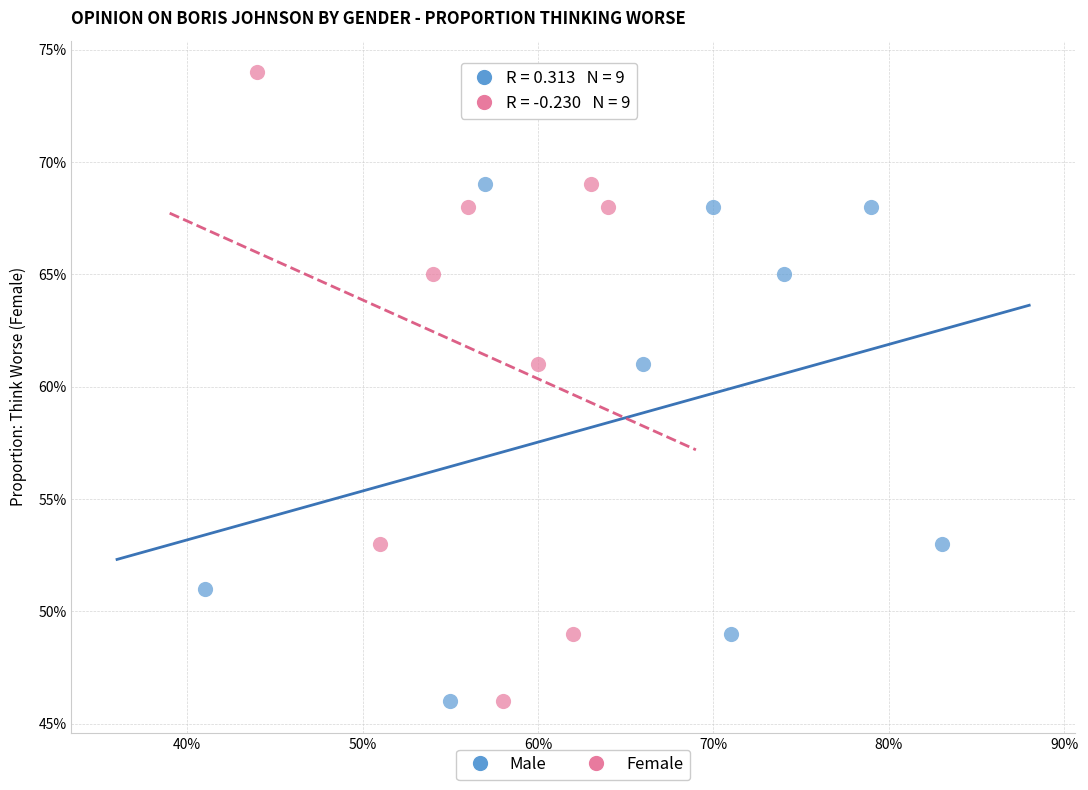

Which series reaches the maximum Y coordinate?

Female